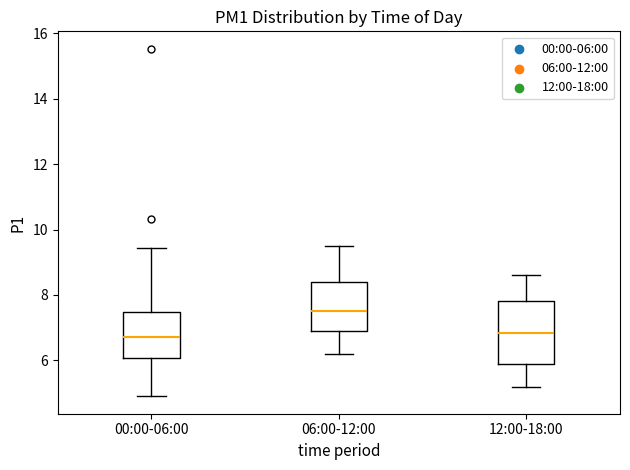

Which box is the tallest, from its lower edge to its upper edge?

12:00-18:00